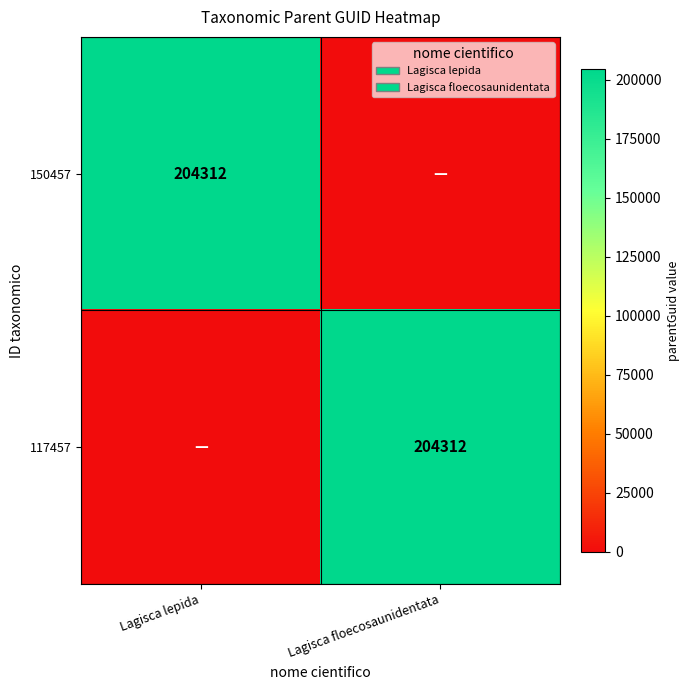

True or false: 150457 has a value of 204312 at Lagisca lepida.

True